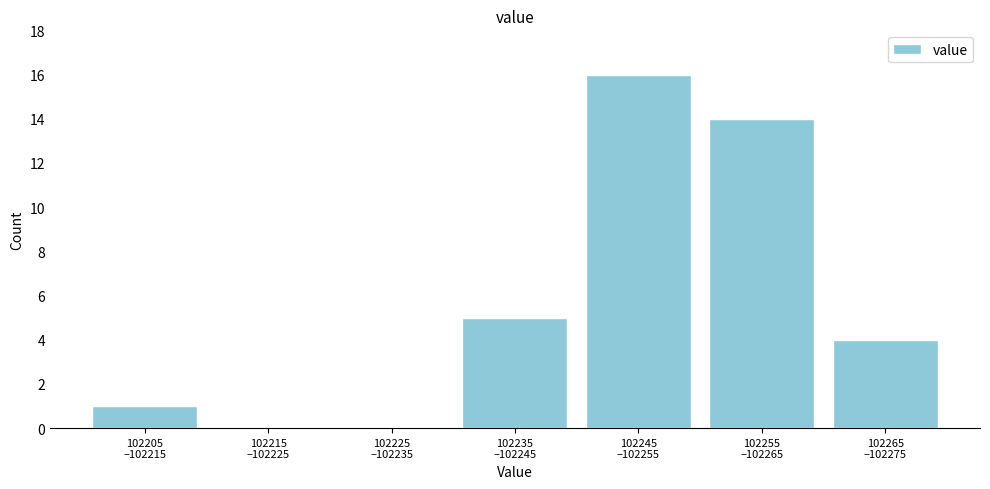

What is the greatest value displayed?

16